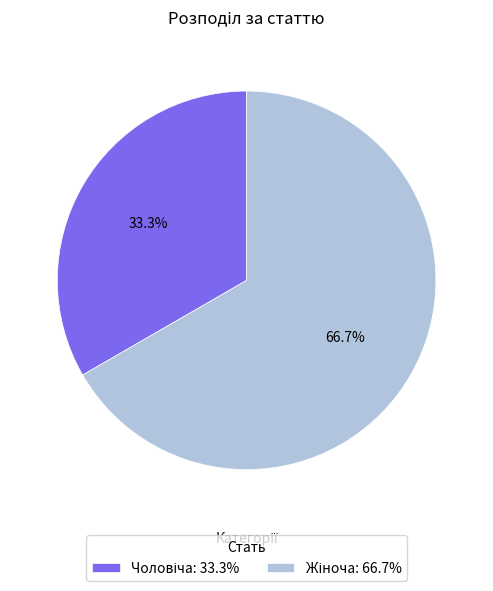

Count the number of slices in the pie.

2